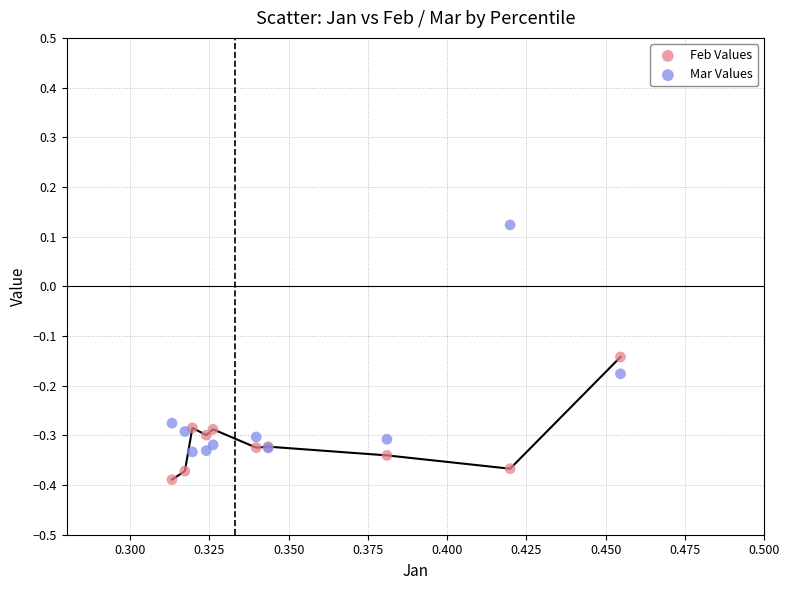

Which series contains the highest Y value?

Mar Values